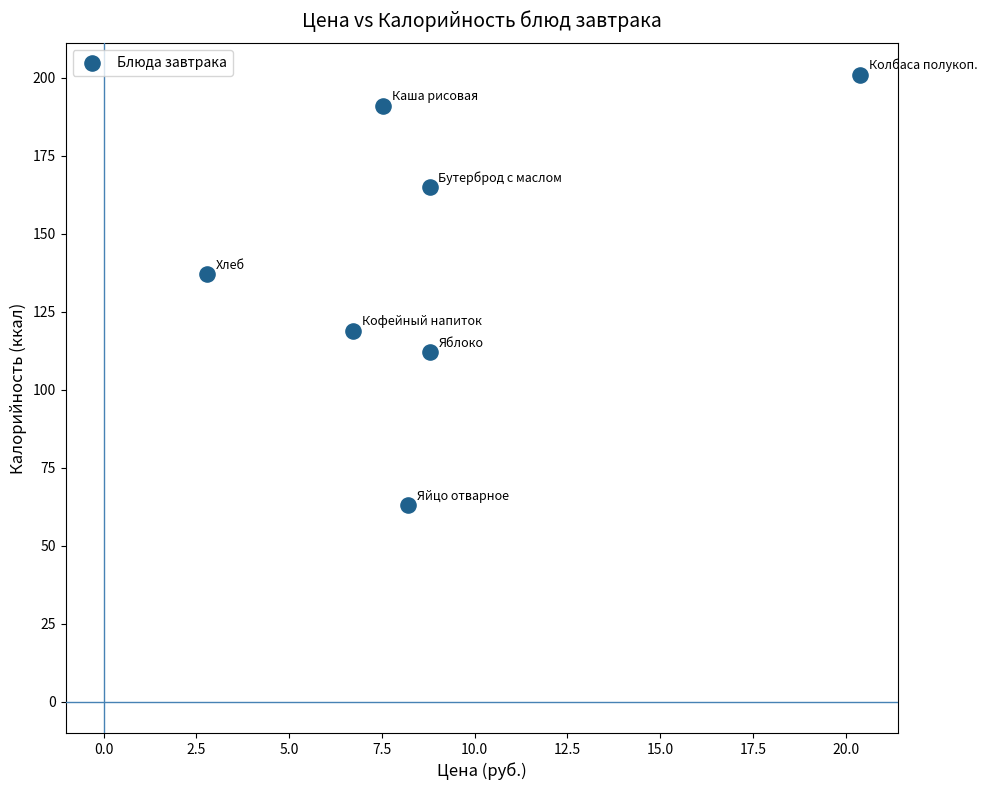

What is the range of Y values (max minus min)?

138